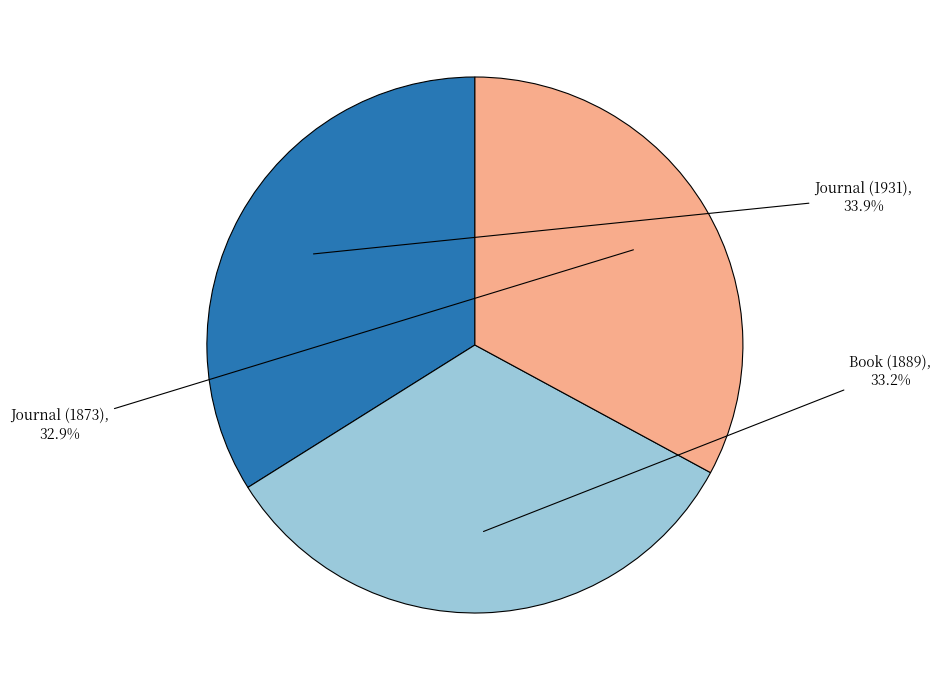

What is the largest slice in the pie chart?

Journal (1931)